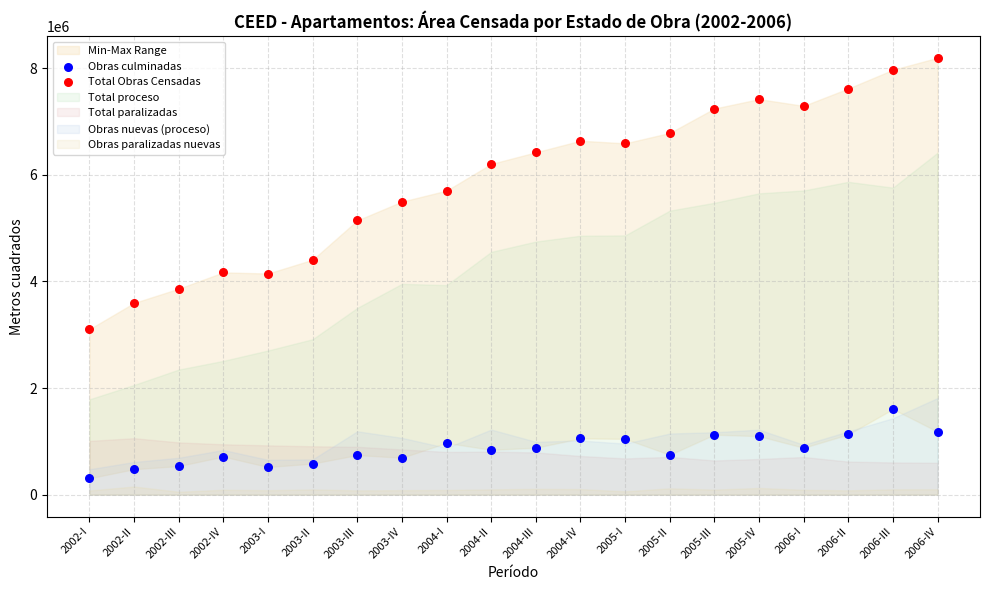

Which series contains the highest Y value?

Total Obras Censadas